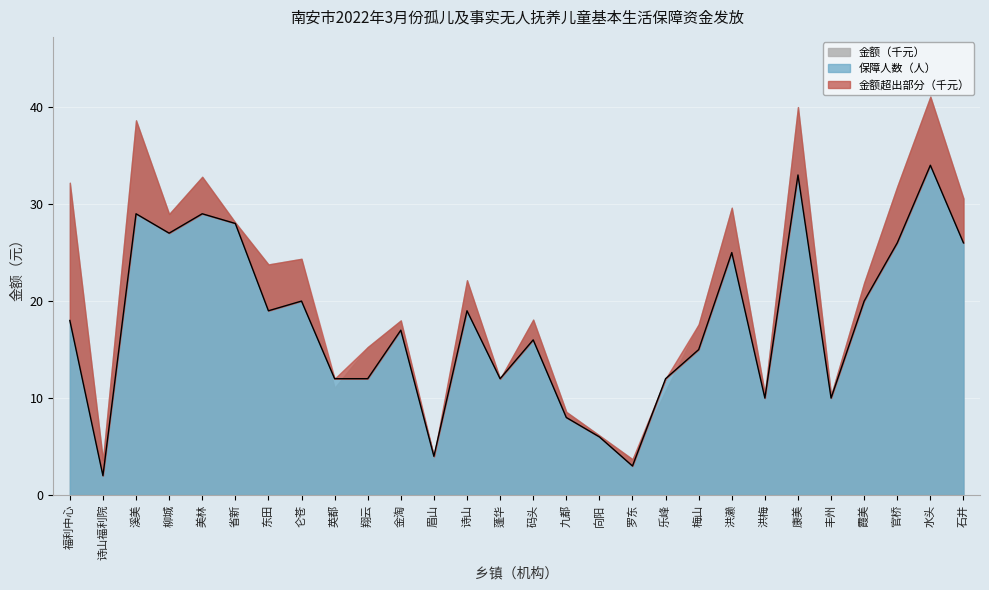

What is the label of the 8th point from the left?

仑苍